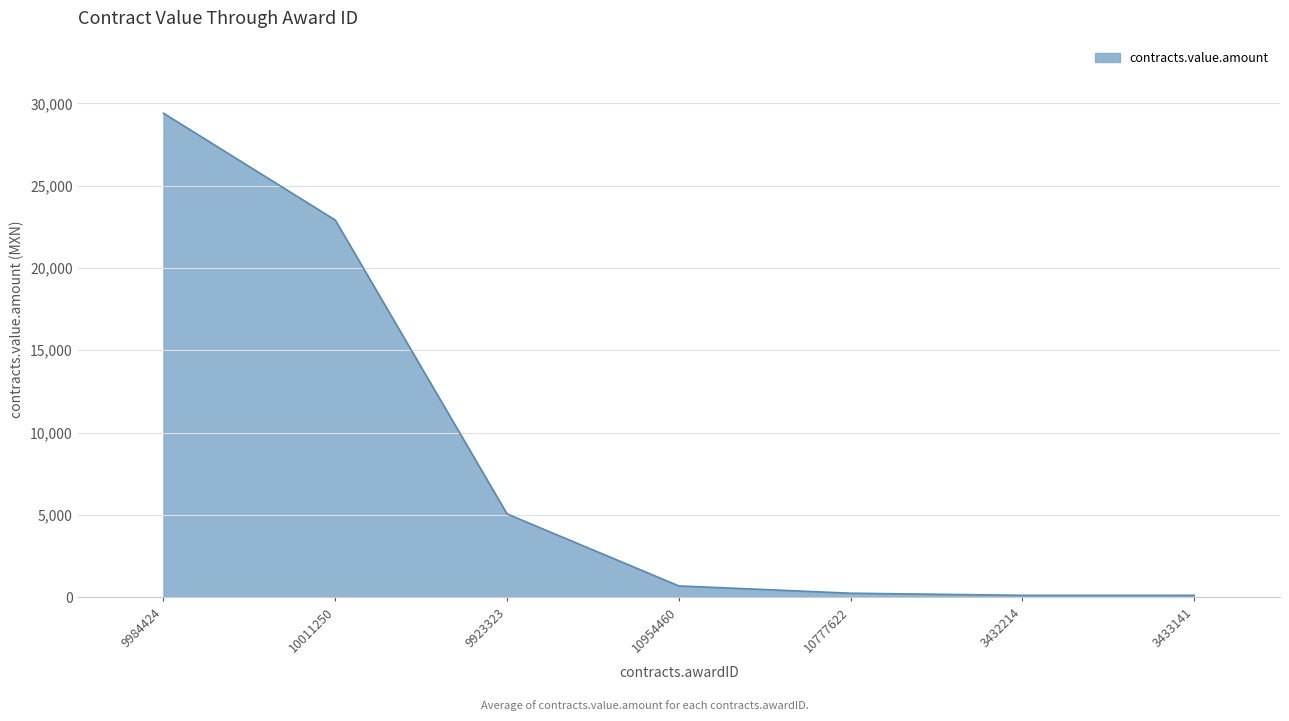

What position from the right is 10011250?

6